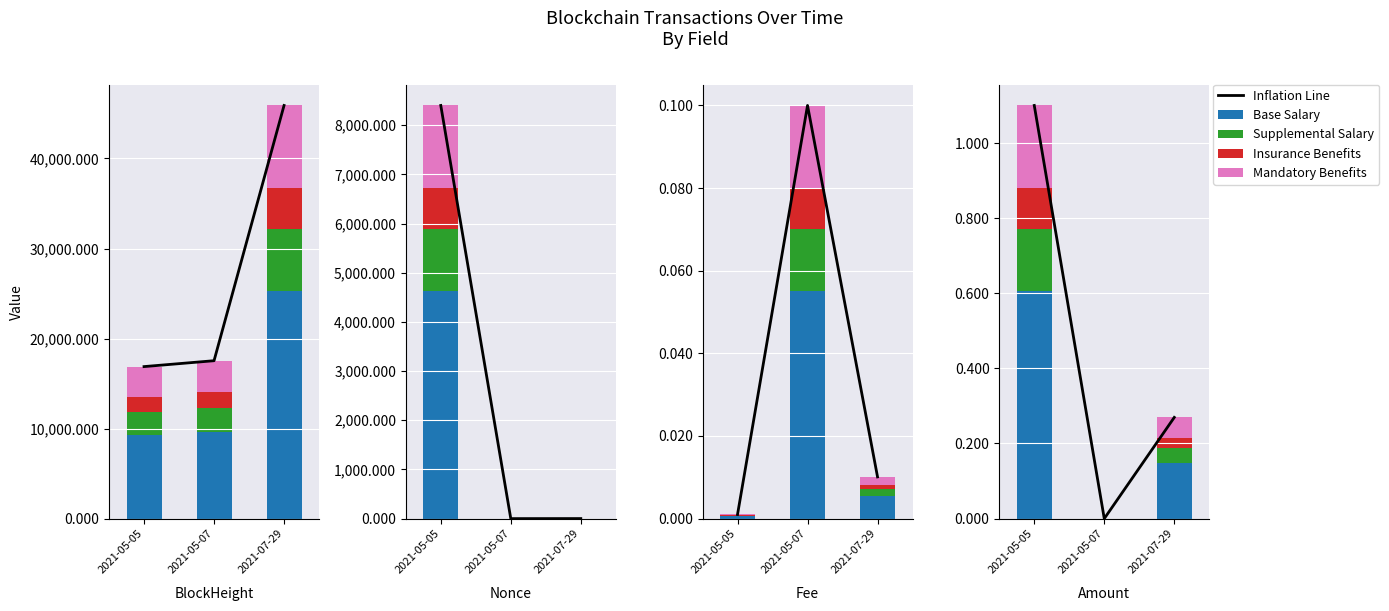

What is the label of the 1st bar from the right?

2021-07-29